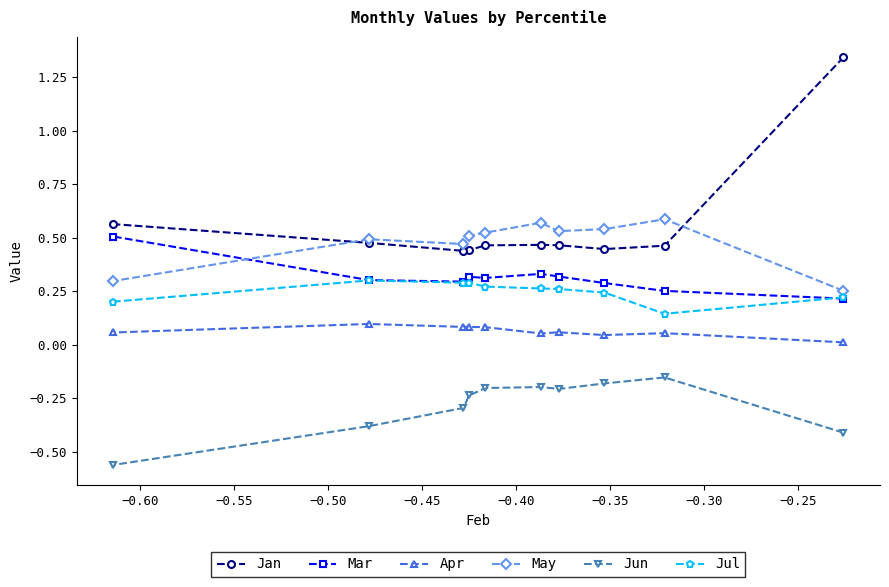

True or false: Apr and Jan intersect in this chart.

False